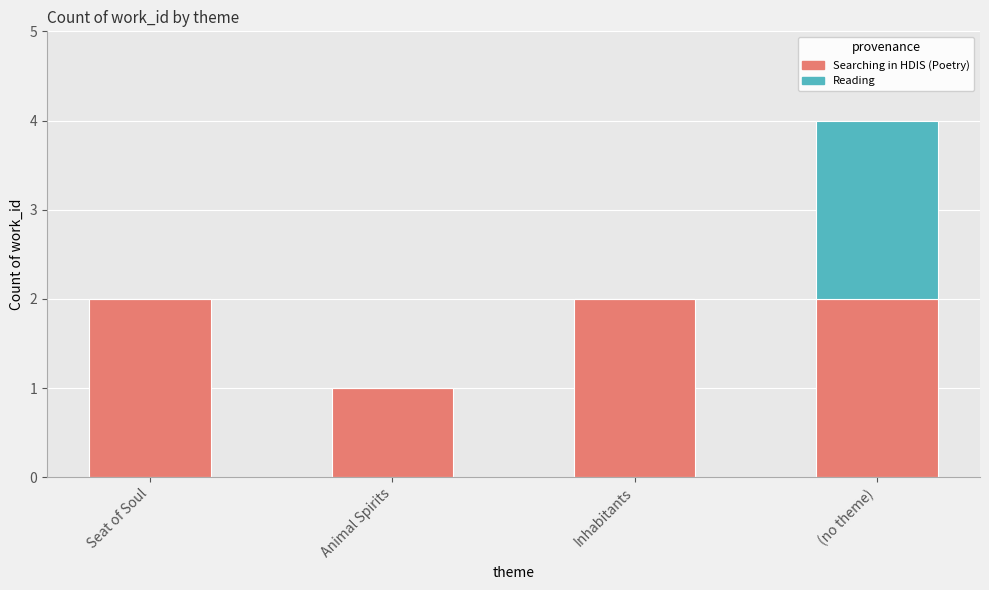

The Searching in HDIS (Poetry) series shows 3 at Inhabitants. True or false?

False